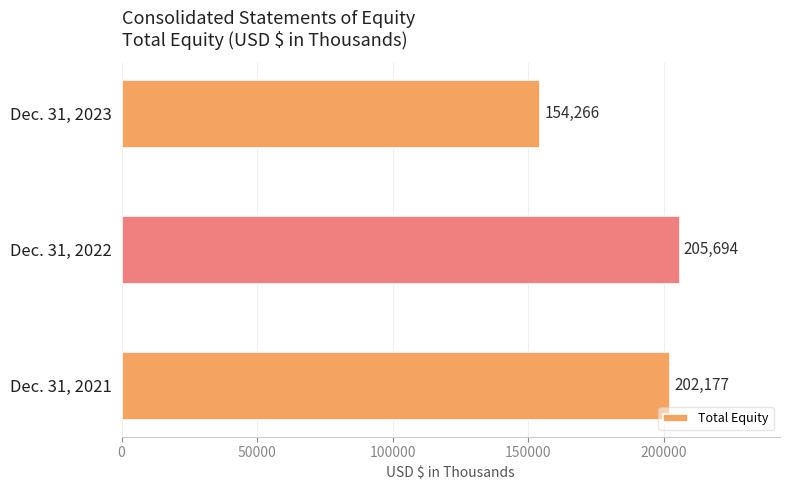

What is the difference between the maximum and second lowest values?

3517